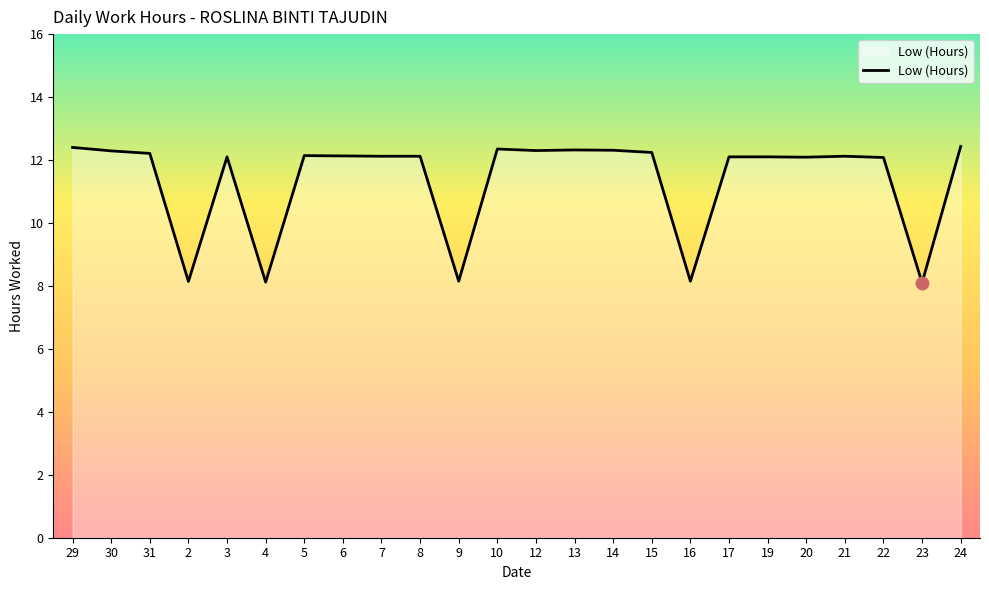

Approximately how many times larger is the value at 21 compared to 9?

1.5